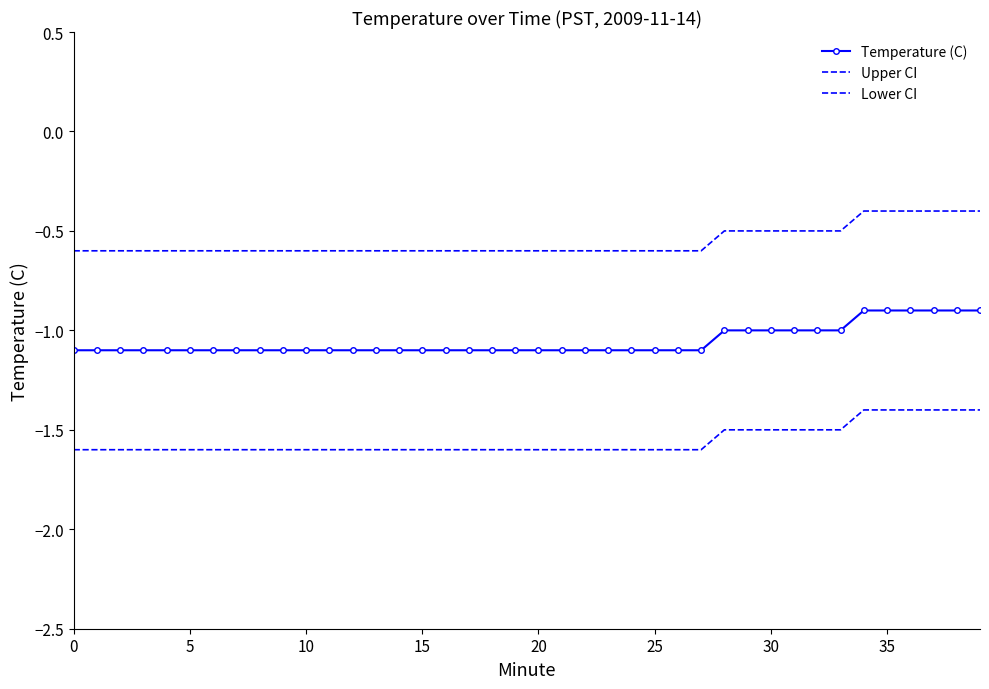

At which category is the sum across all series the highest?

34